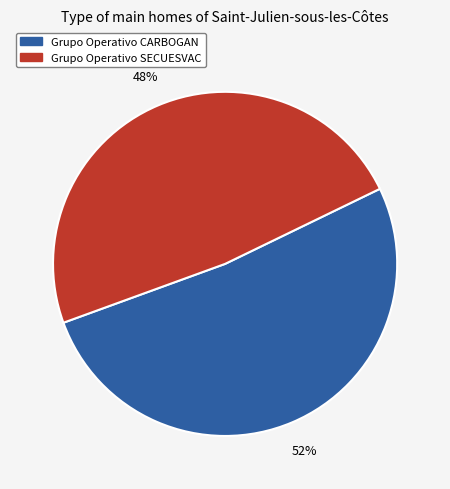

What is the largest slice in the pie chart?

Grupo Operativo CARBOGAN